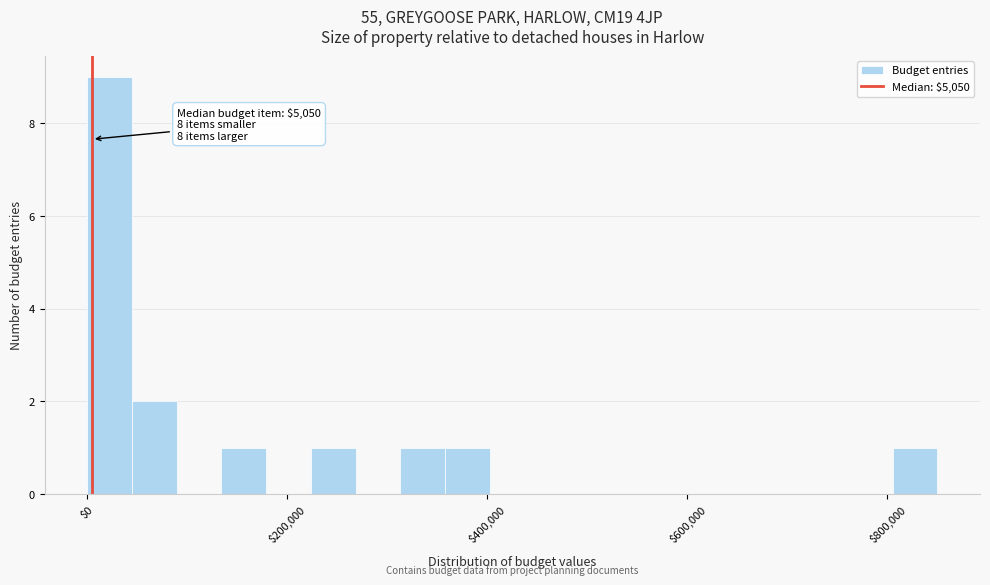

Read against the x-axis, roughly where is the centre of the tallest bar?

20000